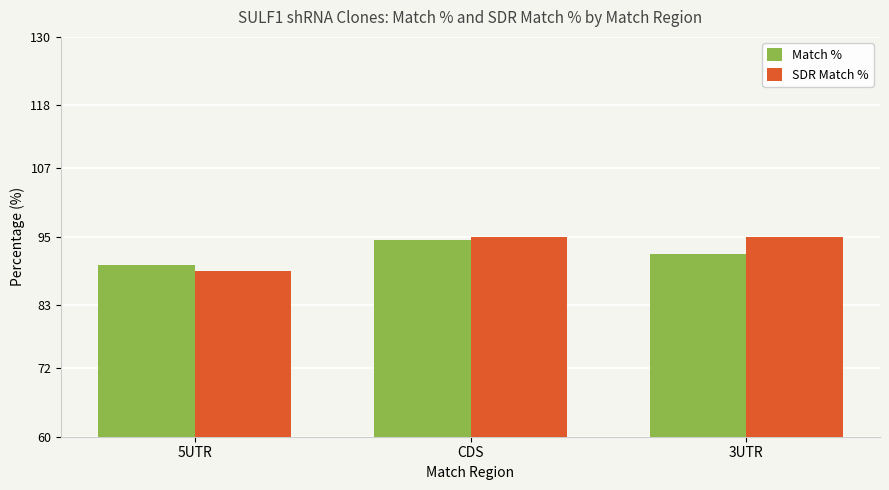

Rank the categories by Match % value from lowest to highest.

5UTR, 3UTR, CDS